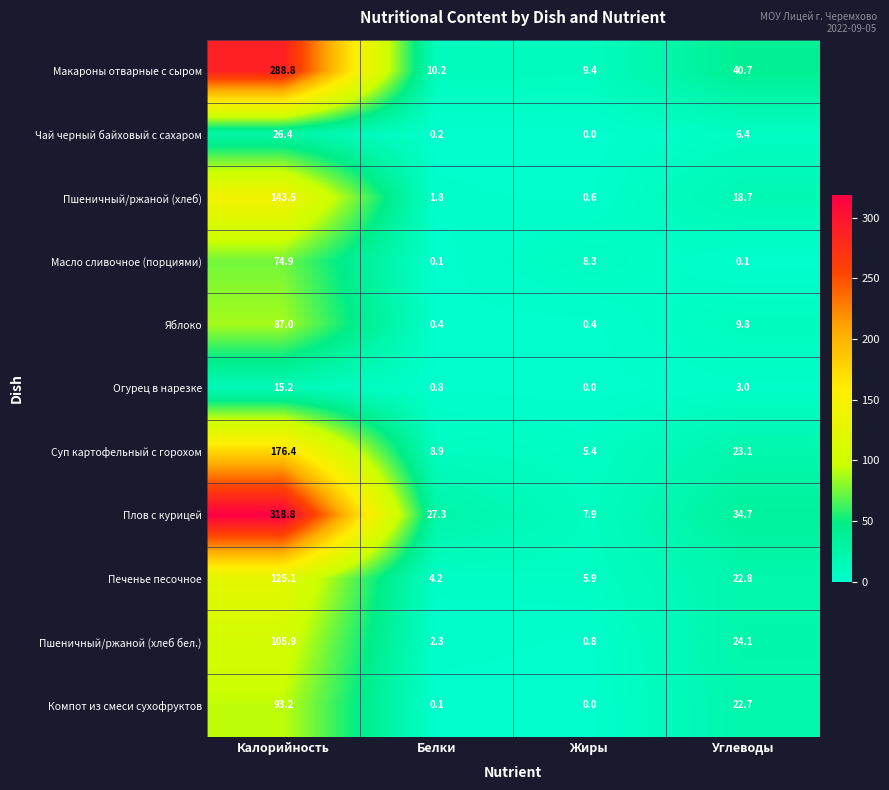

What is the difference between the highest and lowest values at Жиры?

9.4